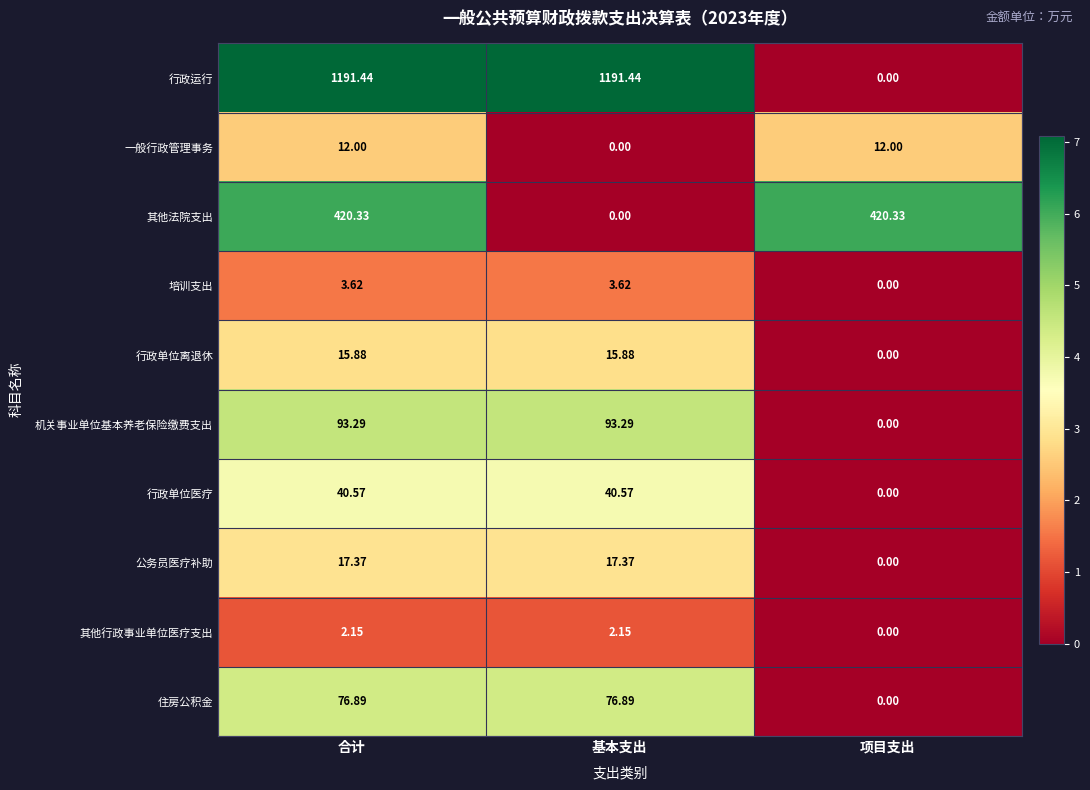

At which label does 行政运行 first exceed 1191?

合计